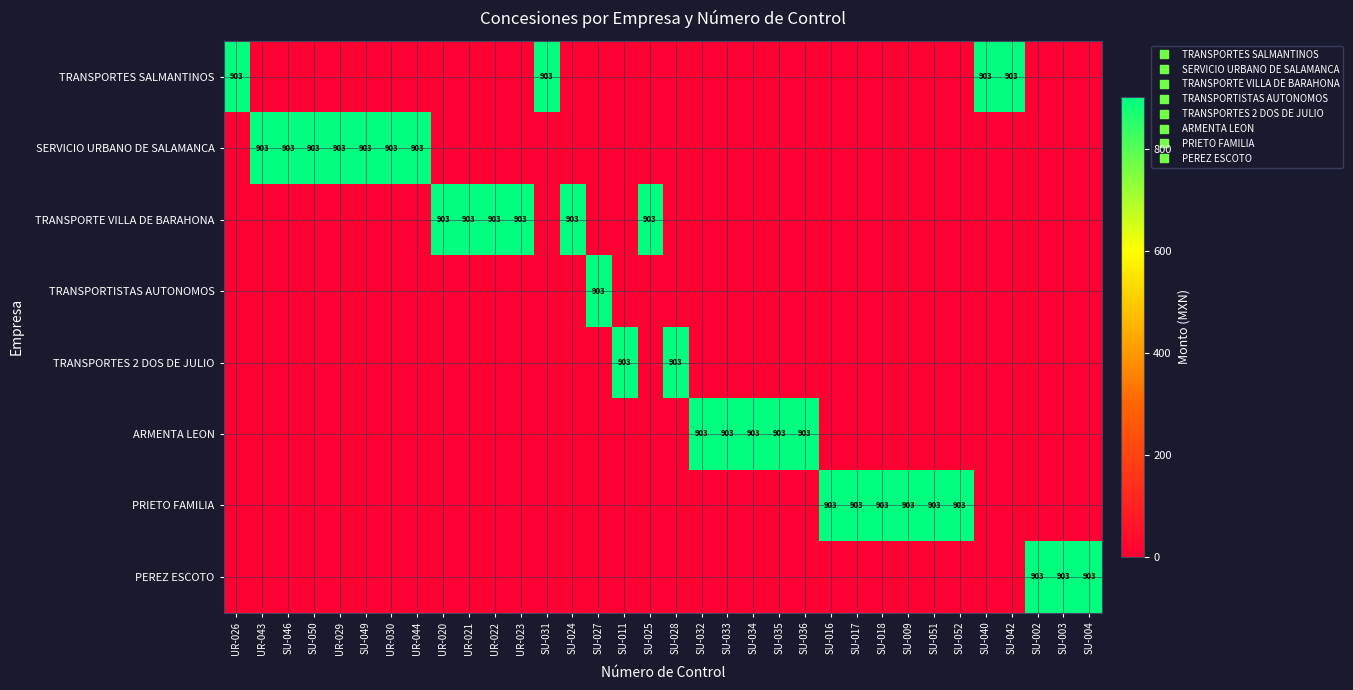

Which has a higher value, UR-026 or UR-023?

UR-026